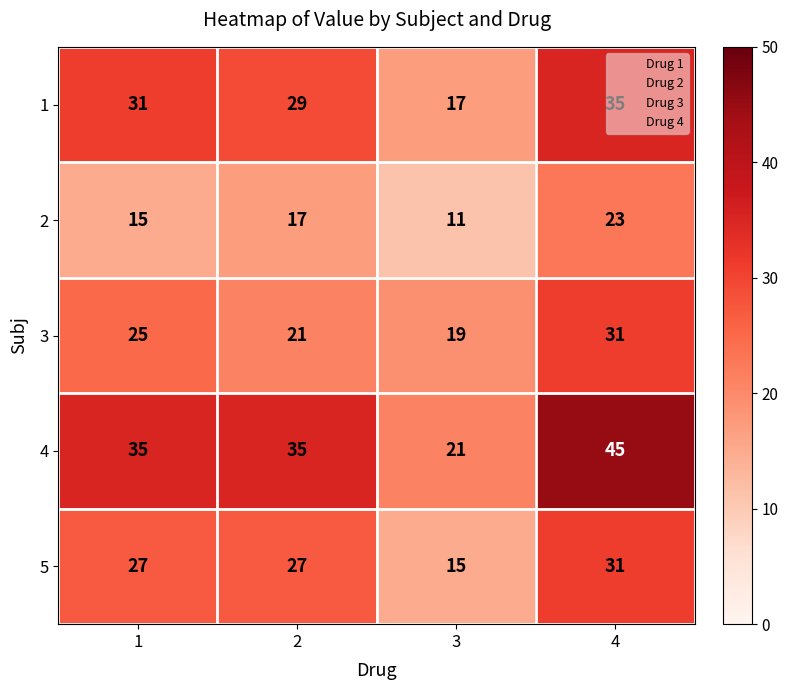

What is the spread (max minus min) of values at 1?

20